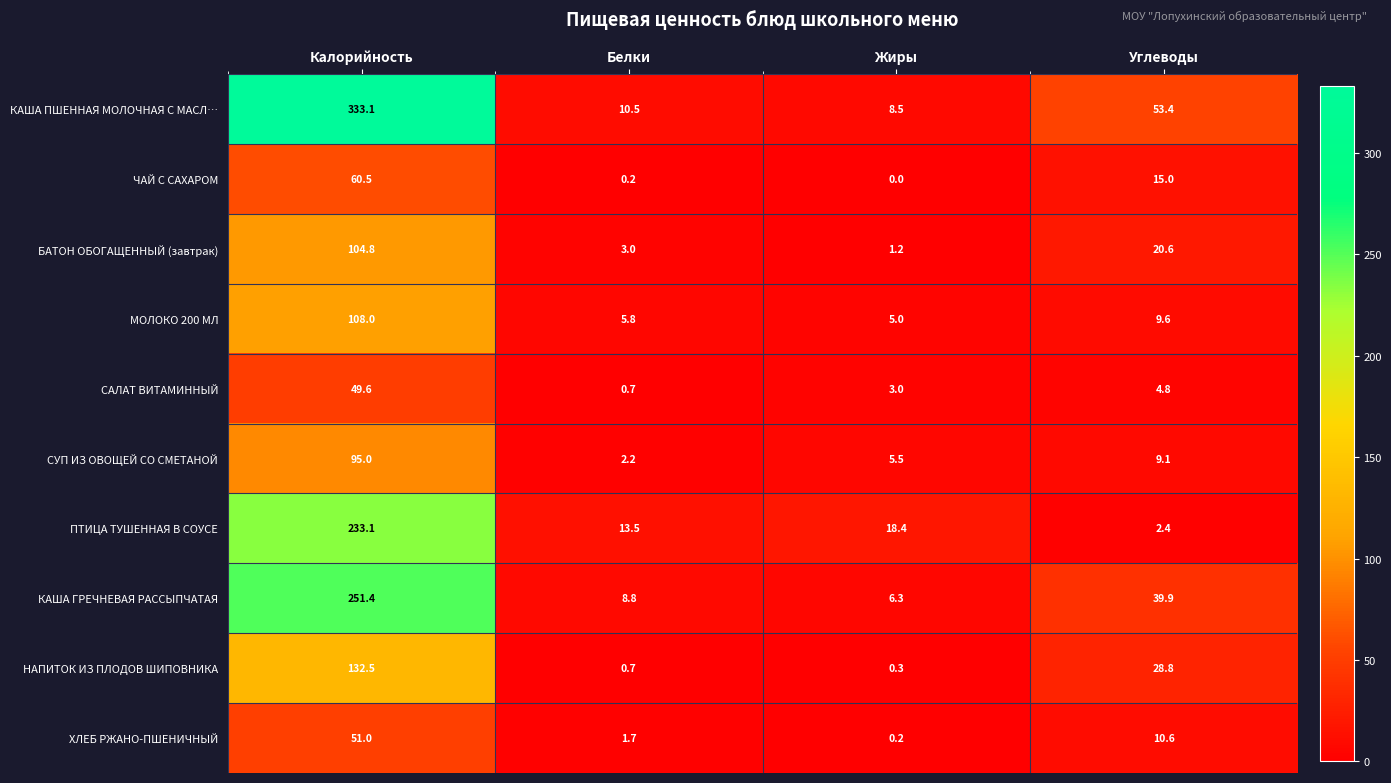

What is the difference between the highest and lowest values at Белки?

13.3